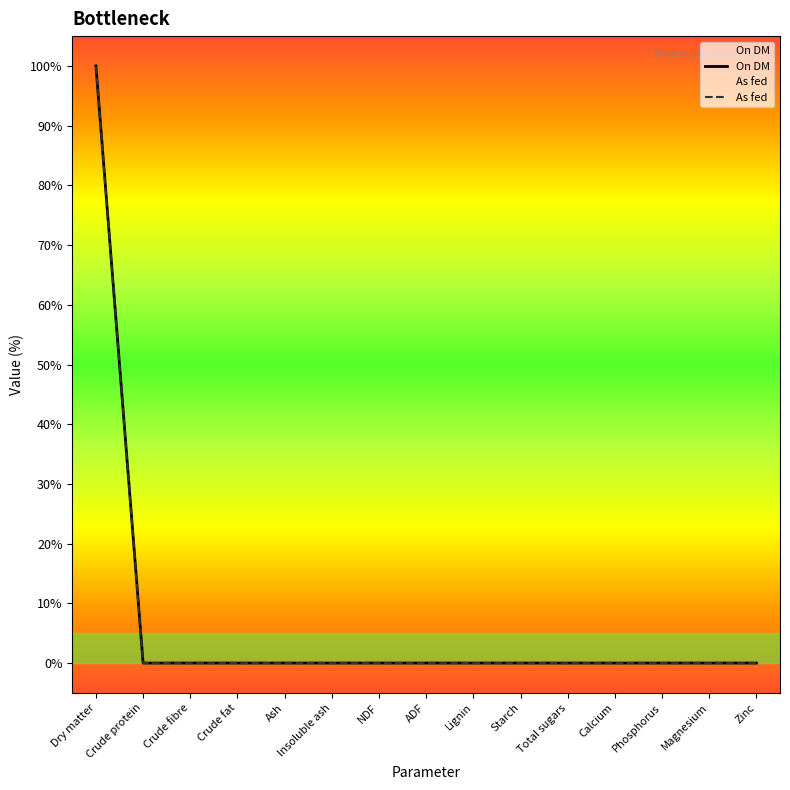

Is it true that On DM equals -46.9 at Crude protein?

False